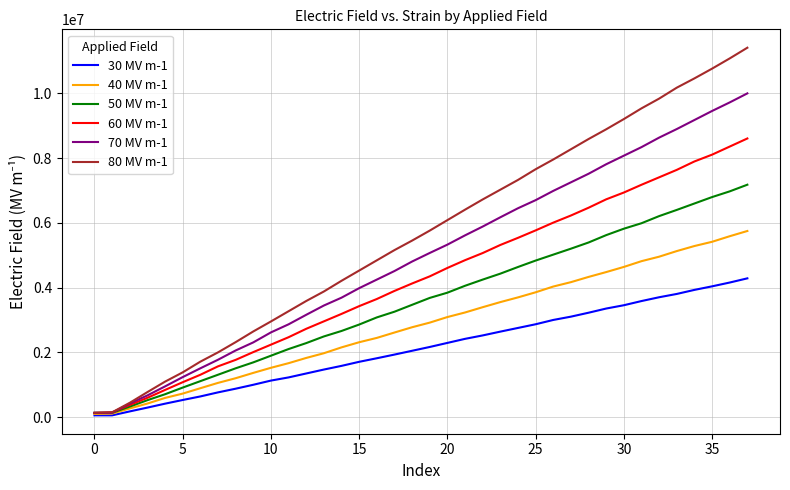

Which series has the largest total across all categories?

80 MV m-1